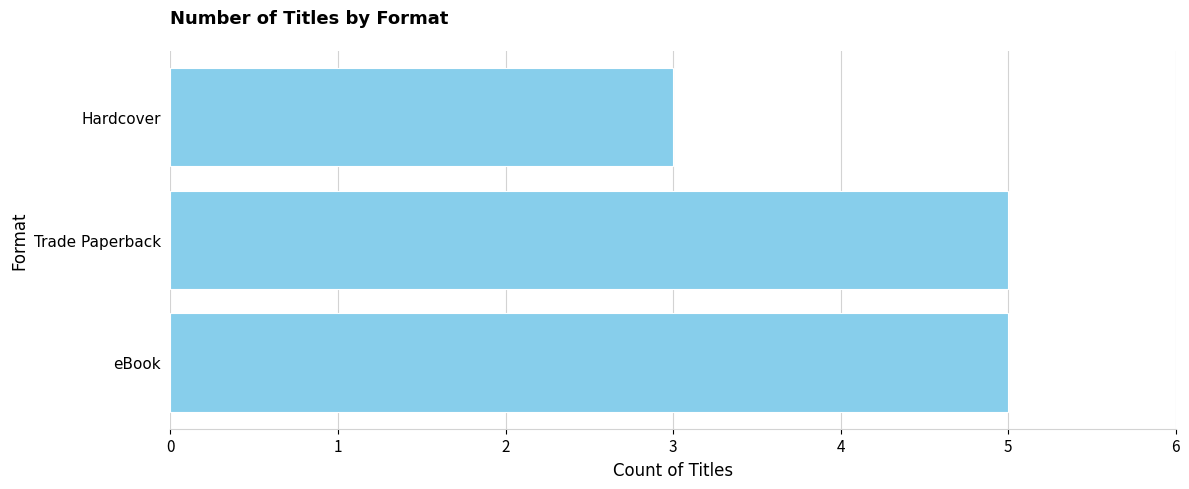

The chart shows a value of 5 at Trade Paperback. True or false?

True